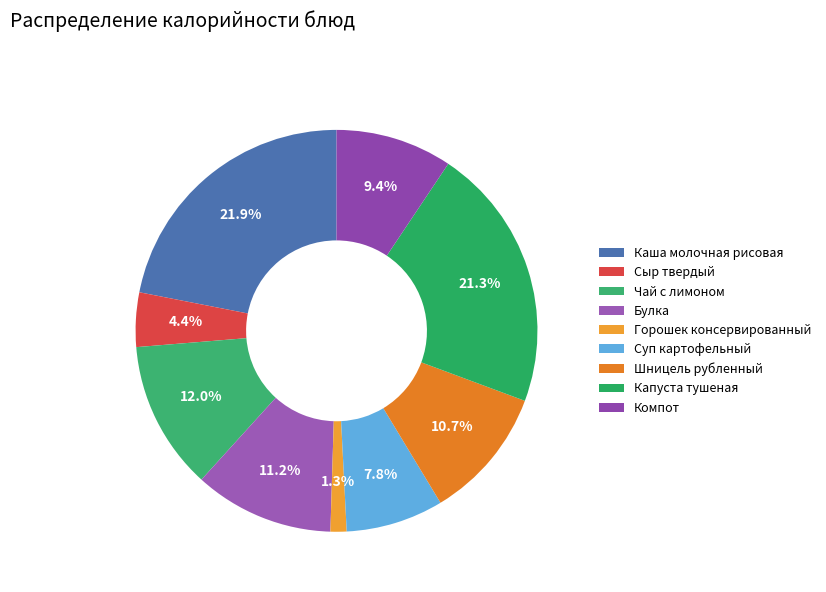

To the nearest percent, what is the average slice percentage?

11%